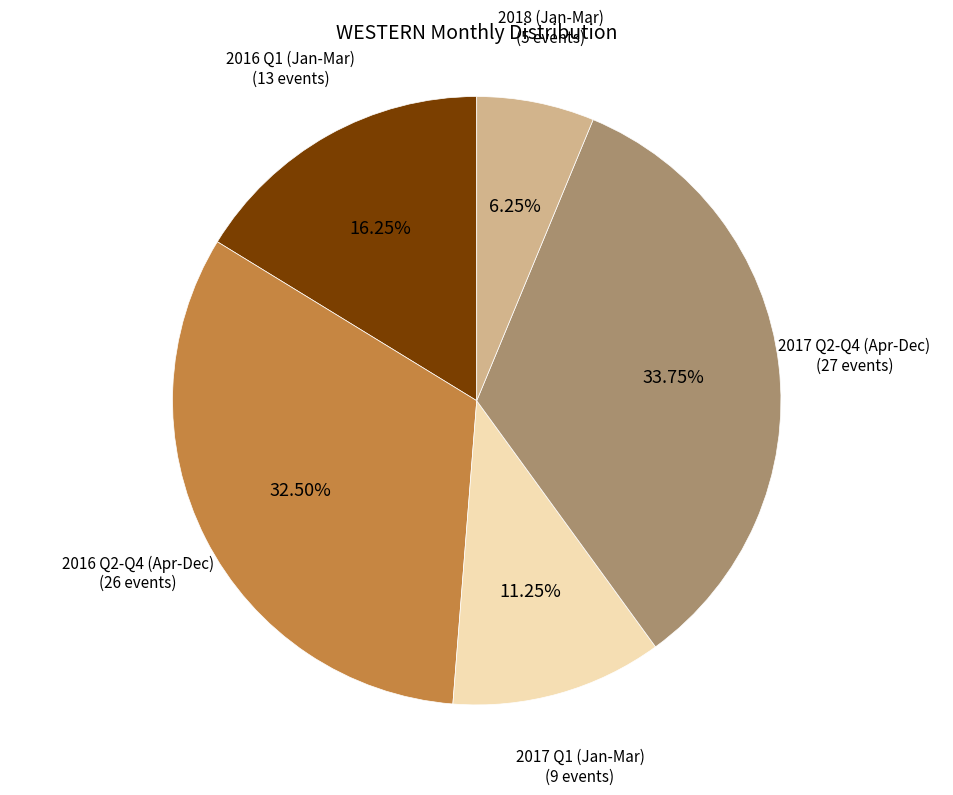

Is there any slice that represents more than half of the pie?

No